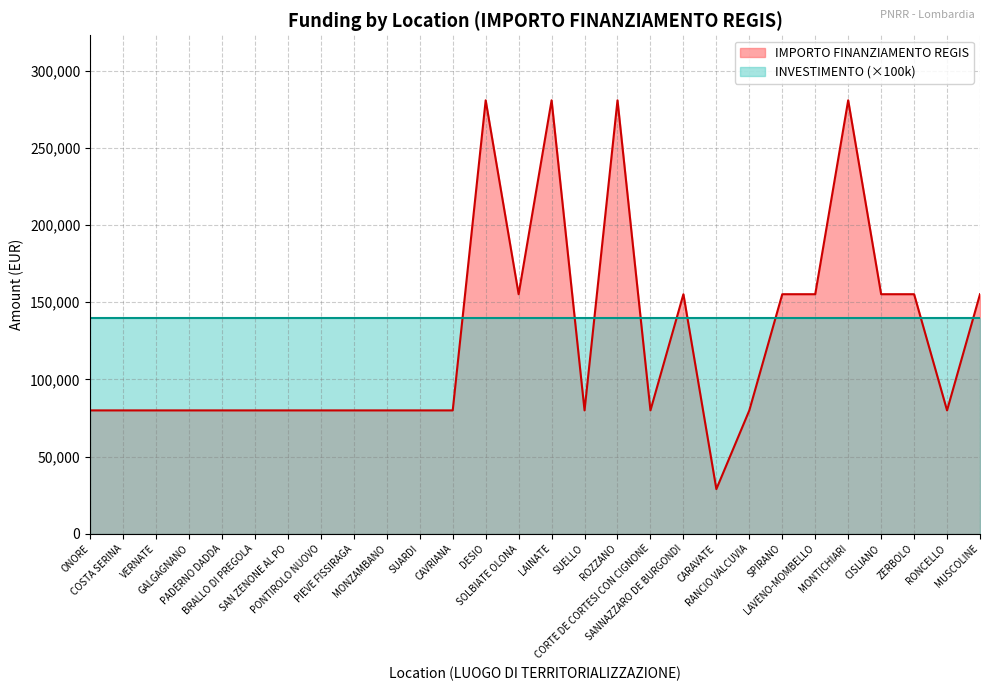

Where does the data first go above 79922?

DESIO